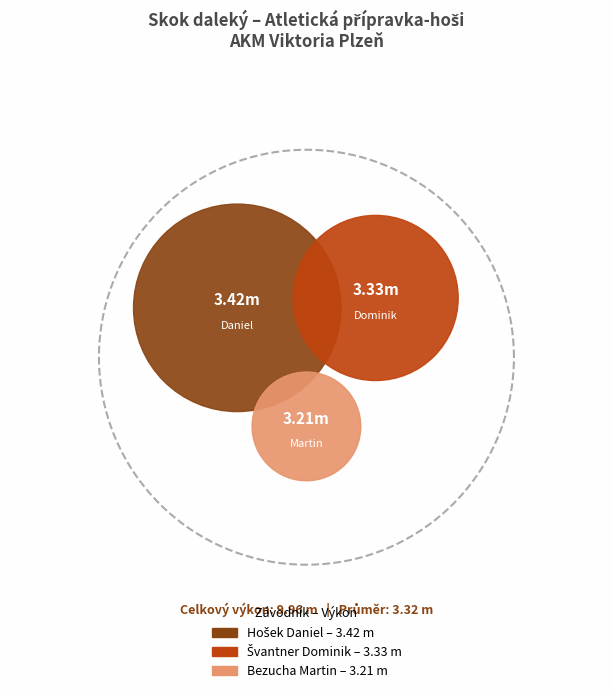

Which category has the biggest portion of the pie?

Hošek Daniel